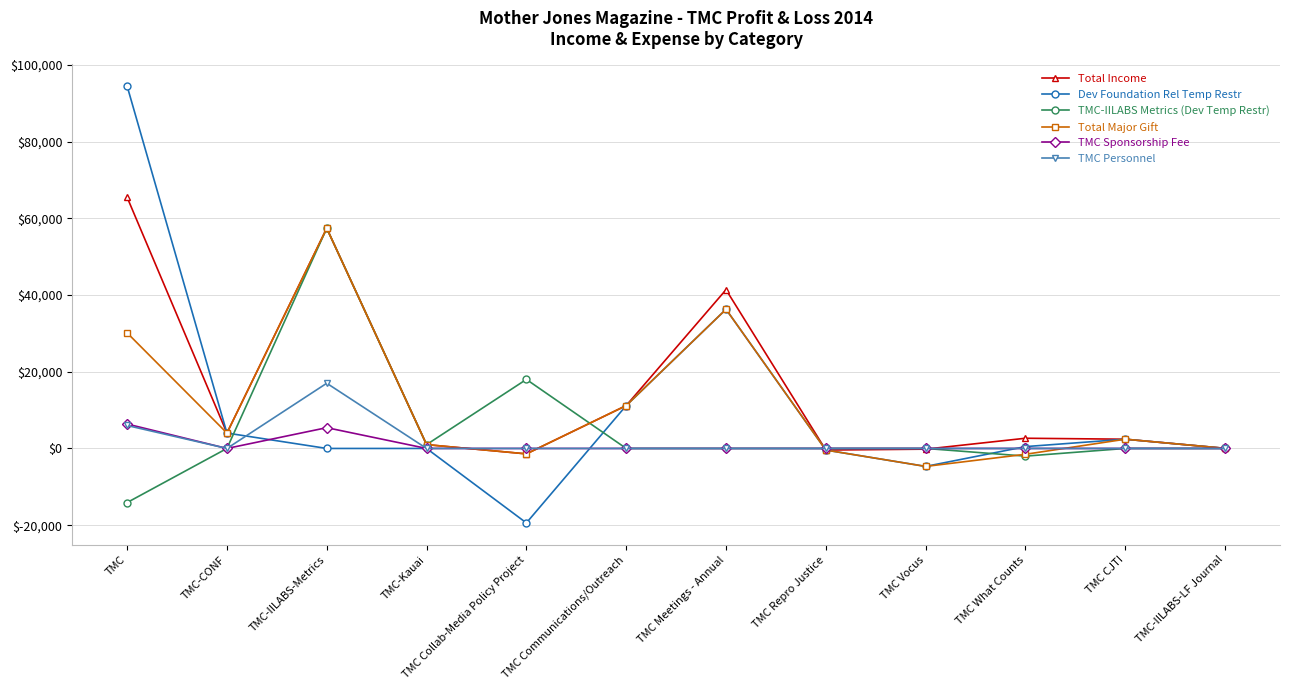

Which category has the lowest value across all series?

TMC Collab-Media Policy Project